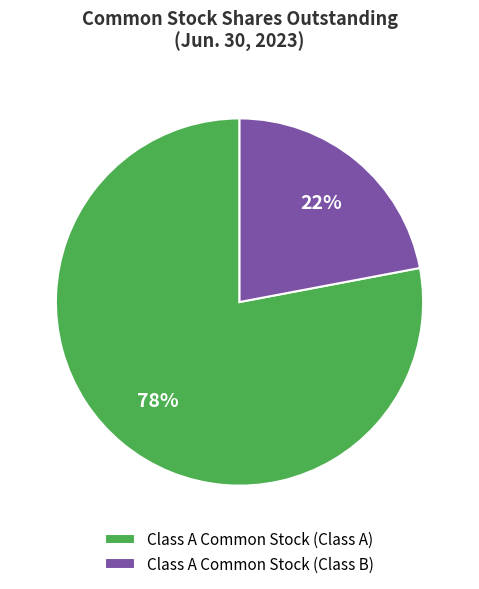

How many segments does this pie chart have?

2